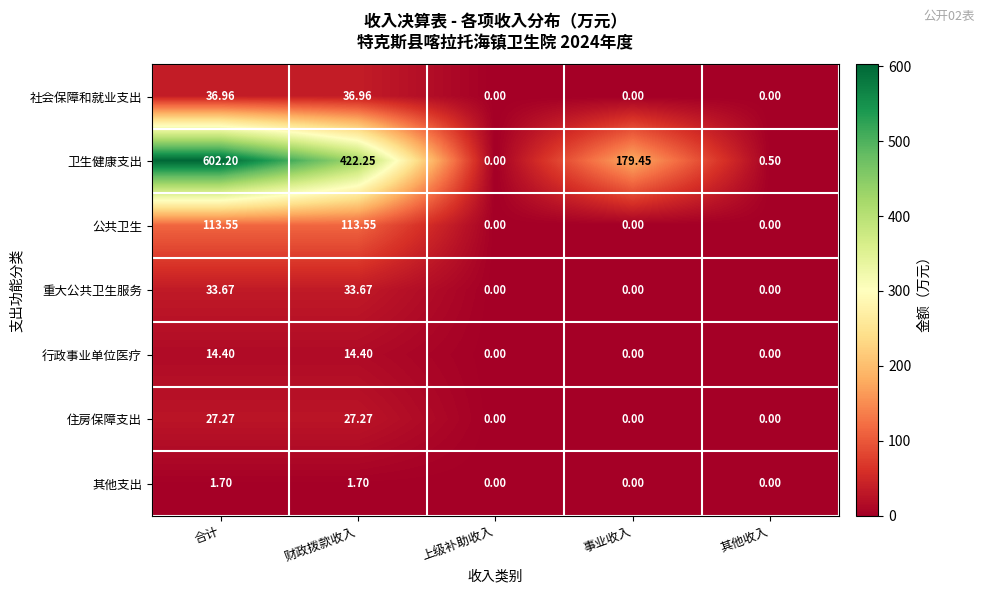

Which series has the largest total across all categories?

卫生健康支出